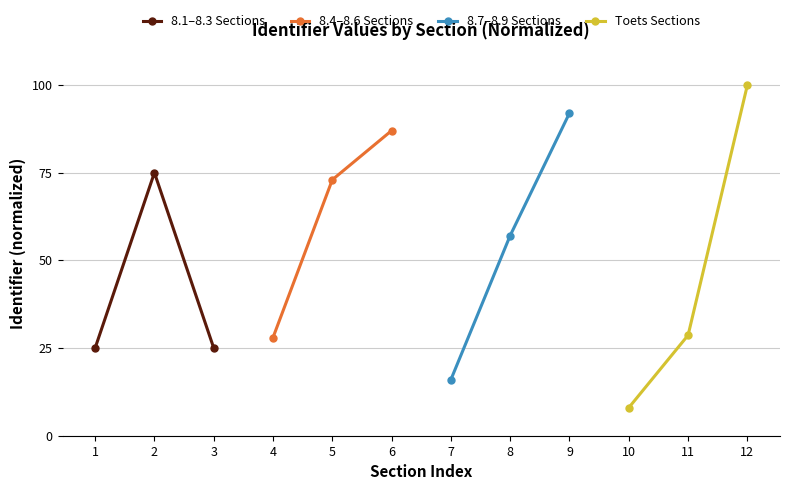

What is the value of the 8.1–8.3 Sections point at the 3rd from the left?

25.0